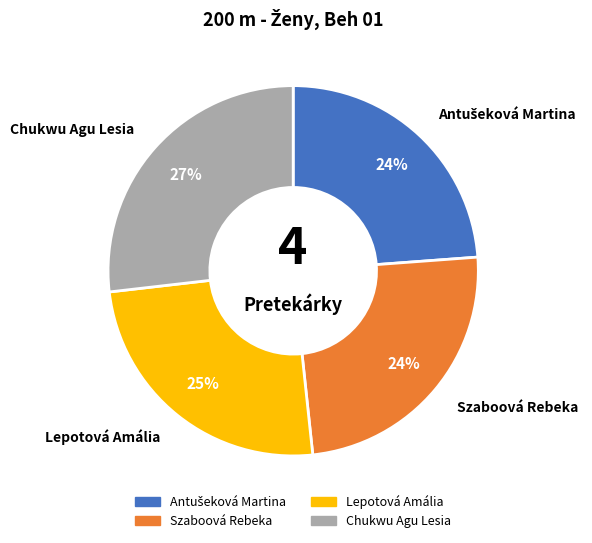

To the nearest percent, what is the average slice percentage?

25%